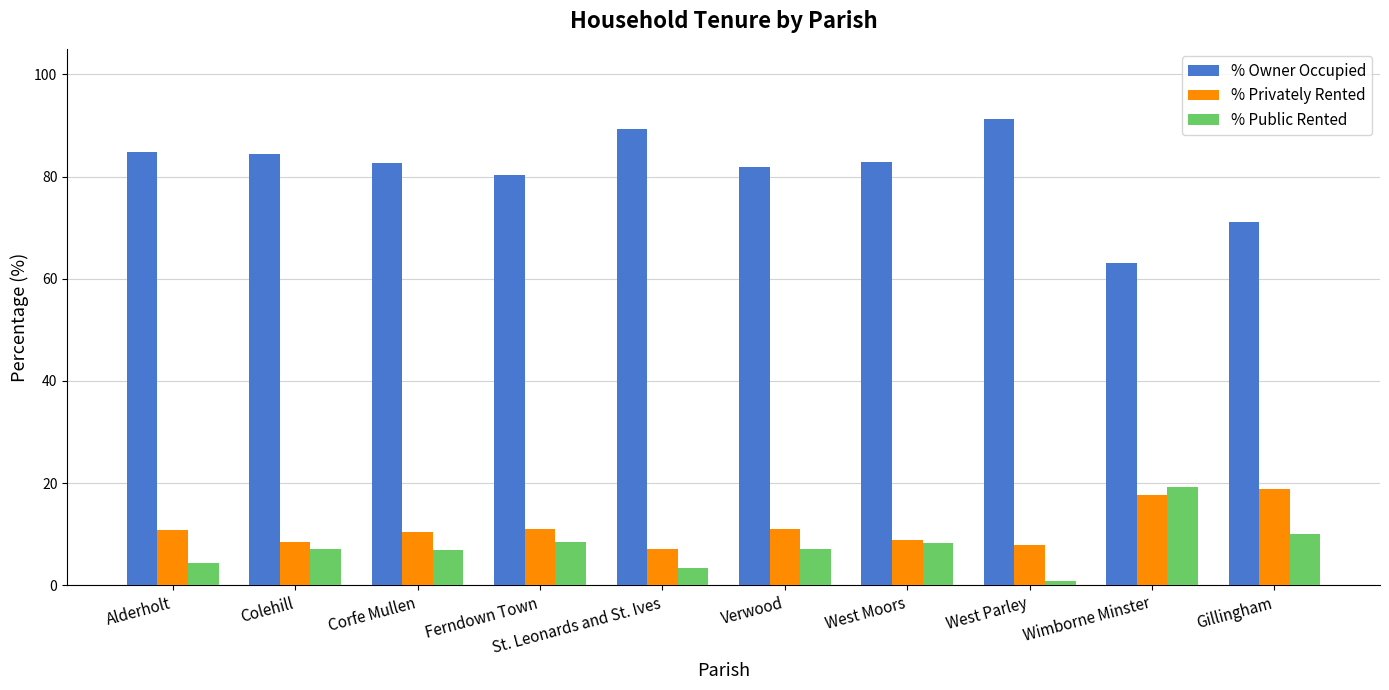

What position from the left is Corfe Mullen?

3